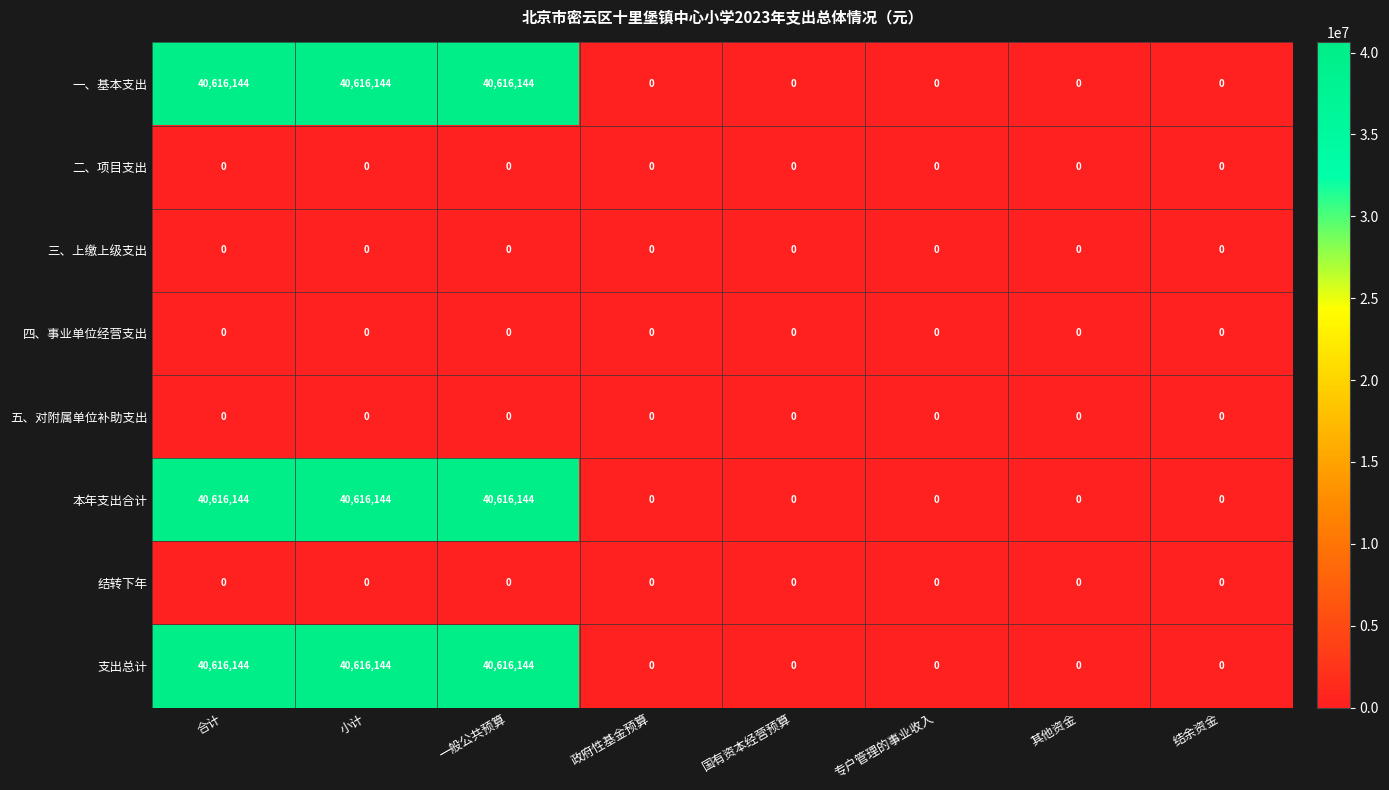

What is the maximum value shown in the chart?

40616144